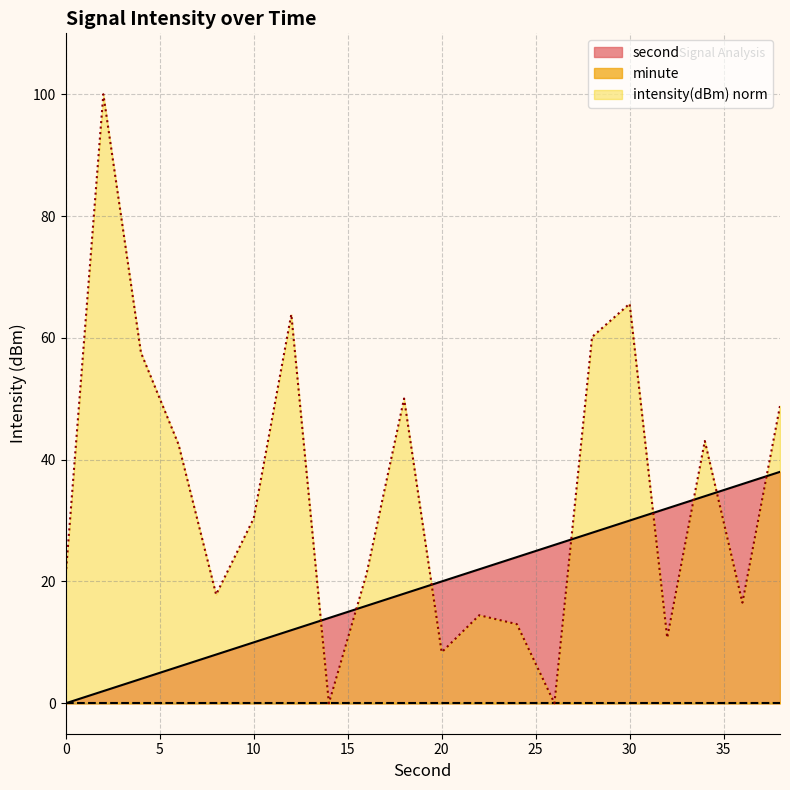

Where is second nearest to the value 19?

18